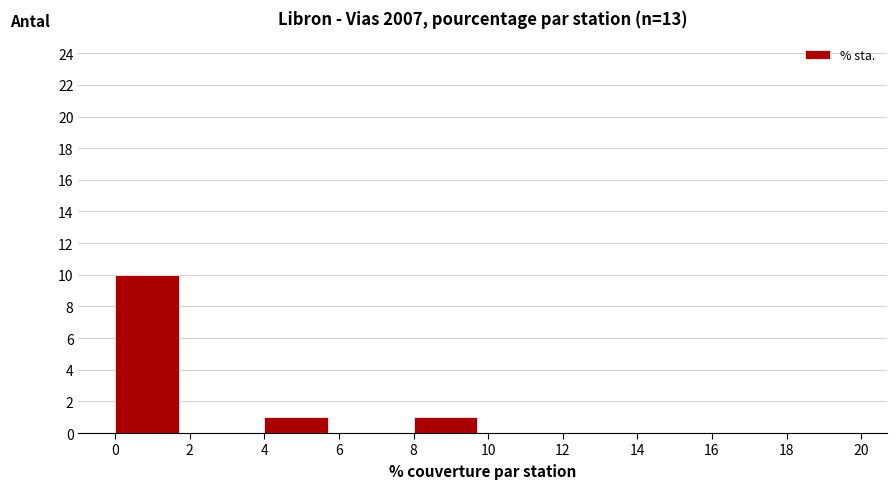

How tall is the bar that spans 0 to 2 on the x-axis? The values are not printed on the chart, so give them approximately, as read against the axis.

10